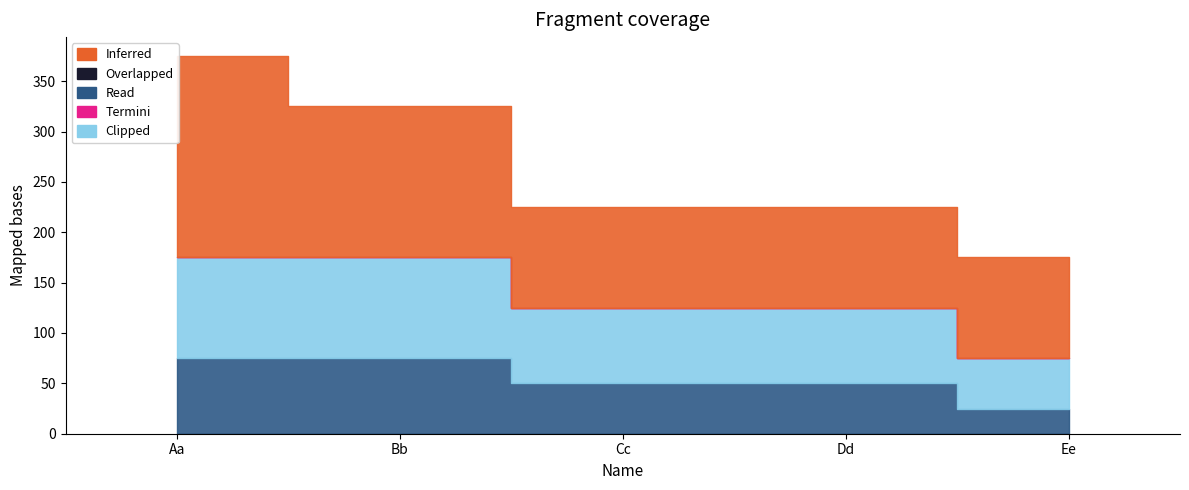

What position from the right is Dd?

2